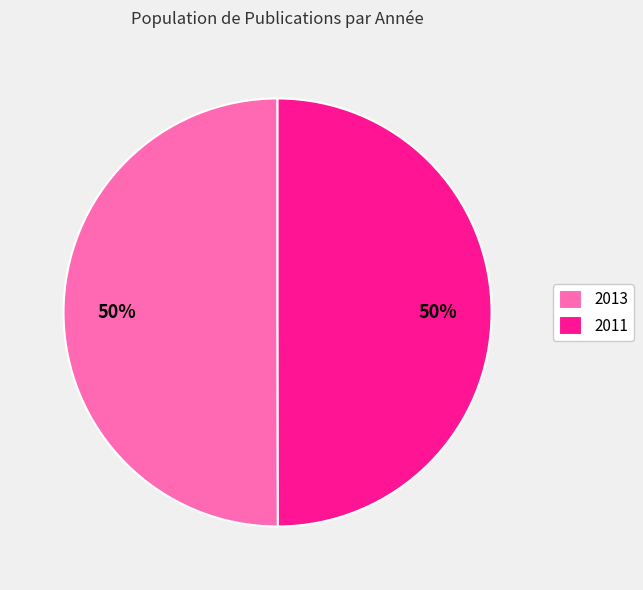

Is it true that 2011 is 50% of the pie?

True